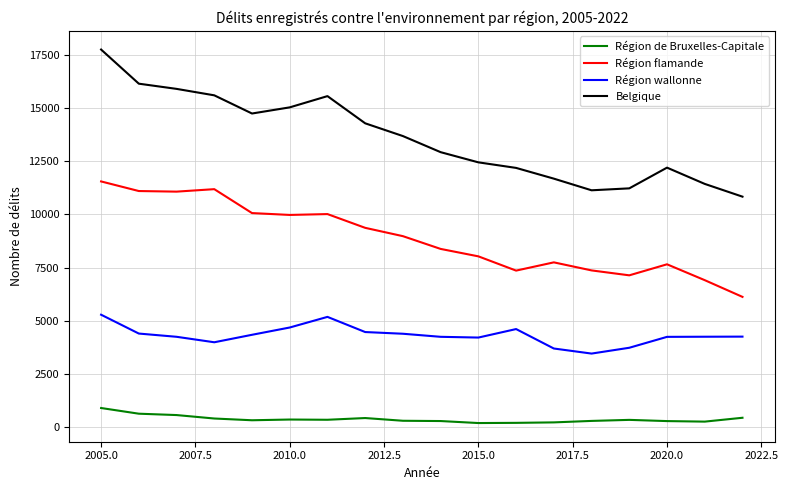

True or false: Région wallonne and Région de Bruxelles-Capitale intersect in this chart.

False